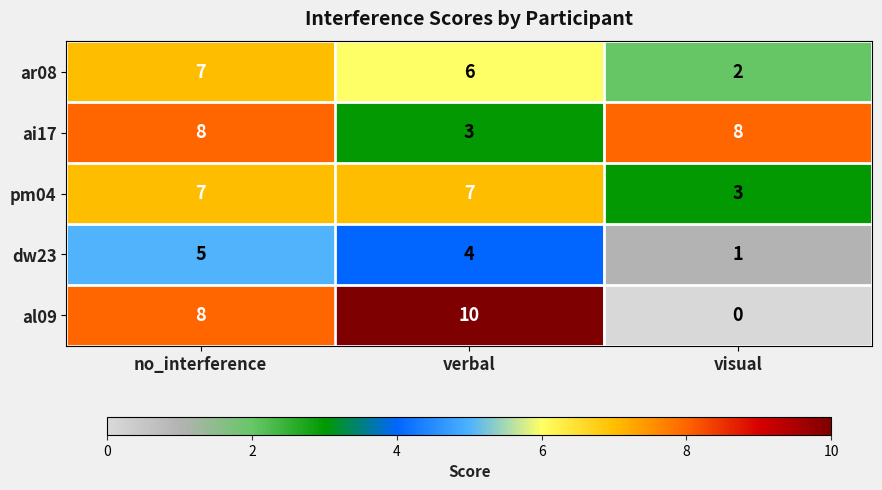

What is the difference between the maximum and minimum values in the ai17 series?

5